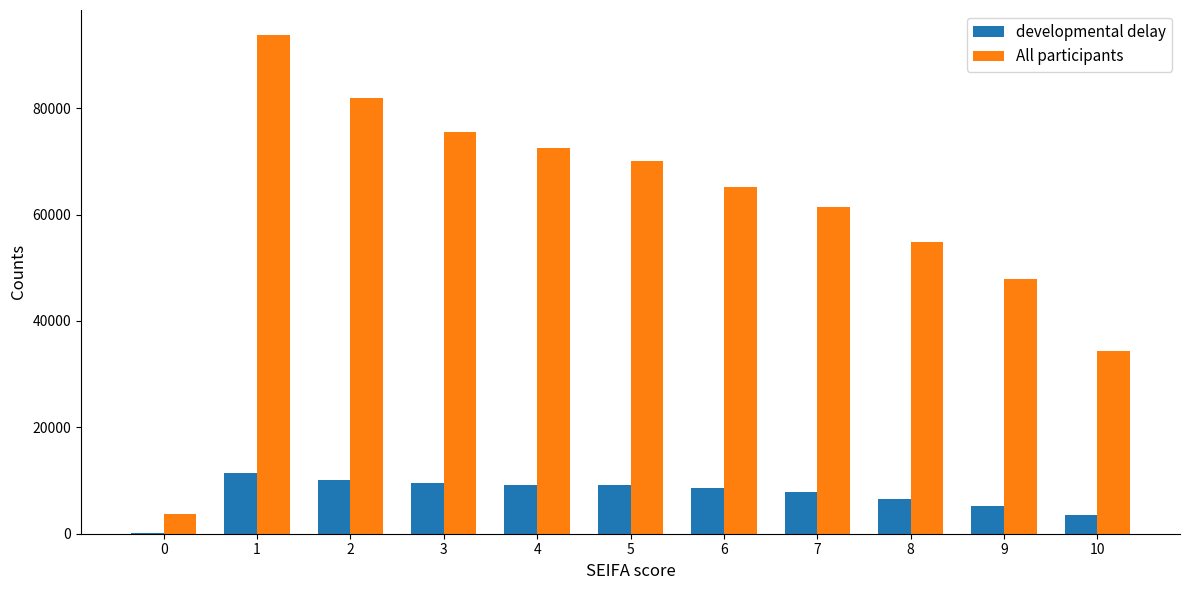

Between 0 and 1, which series saw the biggest shift?

All participants